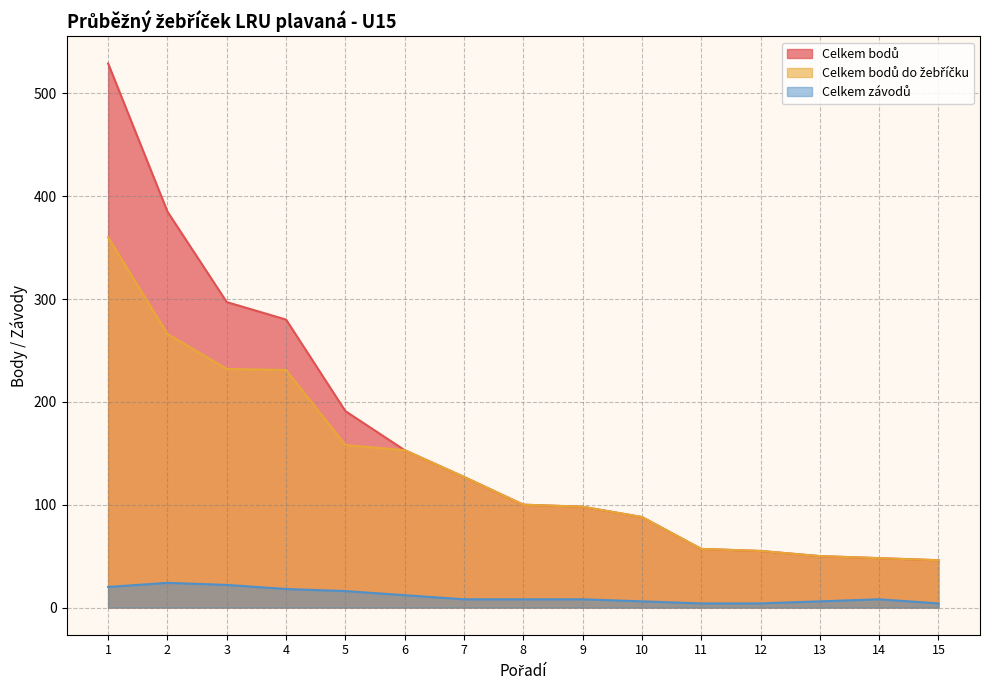

At how many categories does at least one series exceed 477?

1